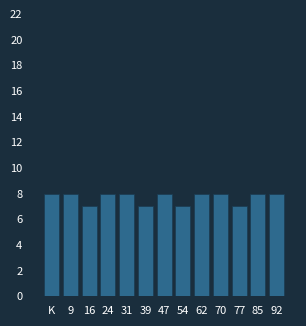

Reading left to right, list all the values displayed in this chart.

8	8	7	8	8	7	8	7	8	8	7	8	8